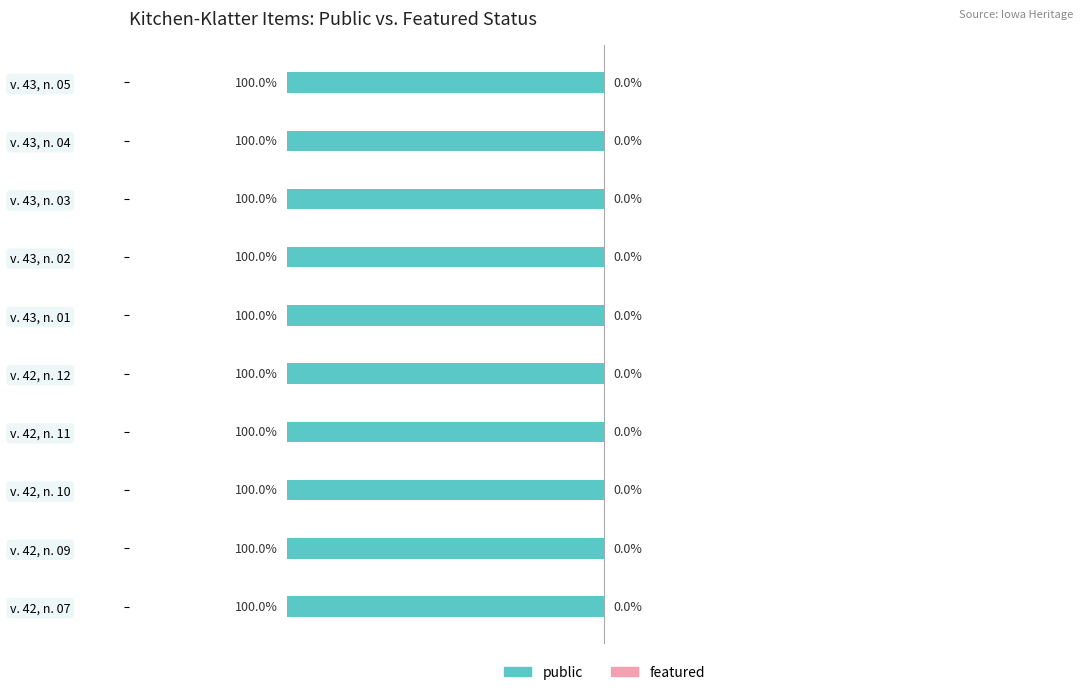

Which has a higher value, v. 42, n. 09 or v. 42, n. 12?

v. 42, n. 09